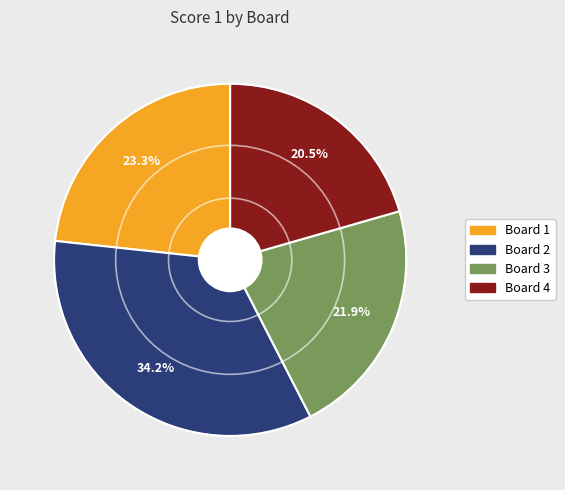

True or false: Board 4 accounts for 9% of the total.

False